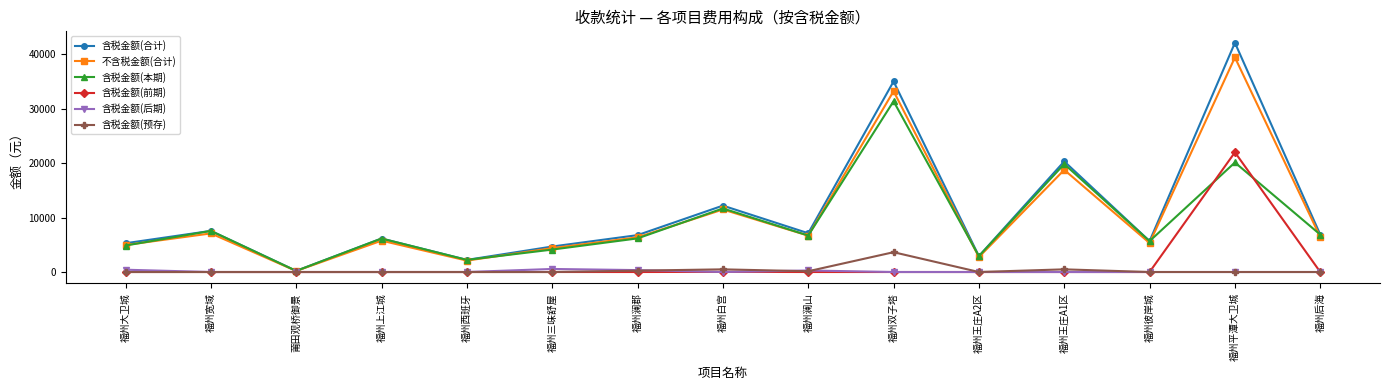

True or false: 含税金额(前期) has a value of -14572.2 at 福州上江城.

False